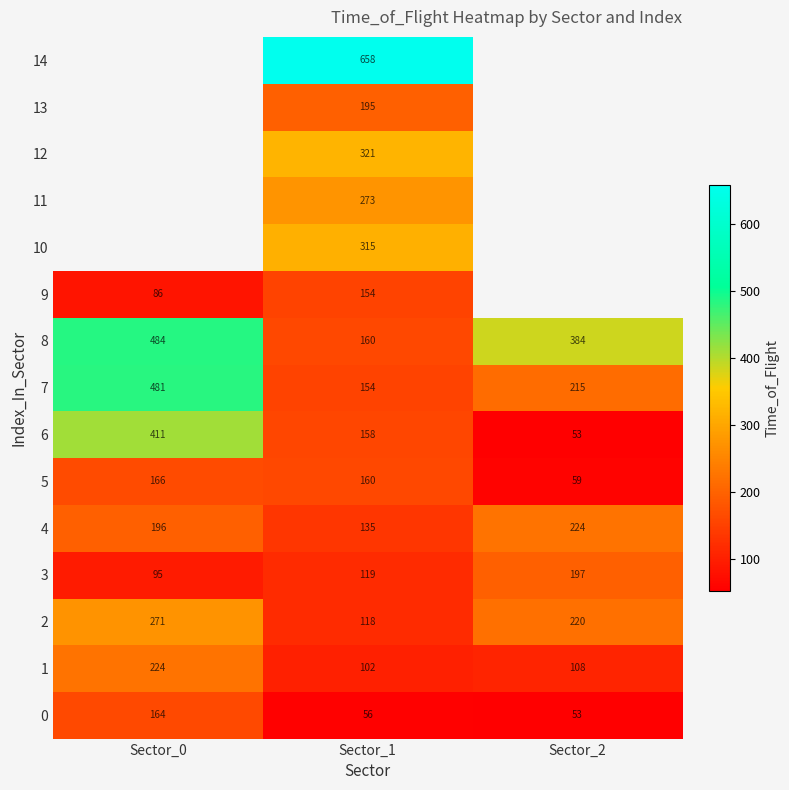

Which category has the lowest value across all series?

Sector_2